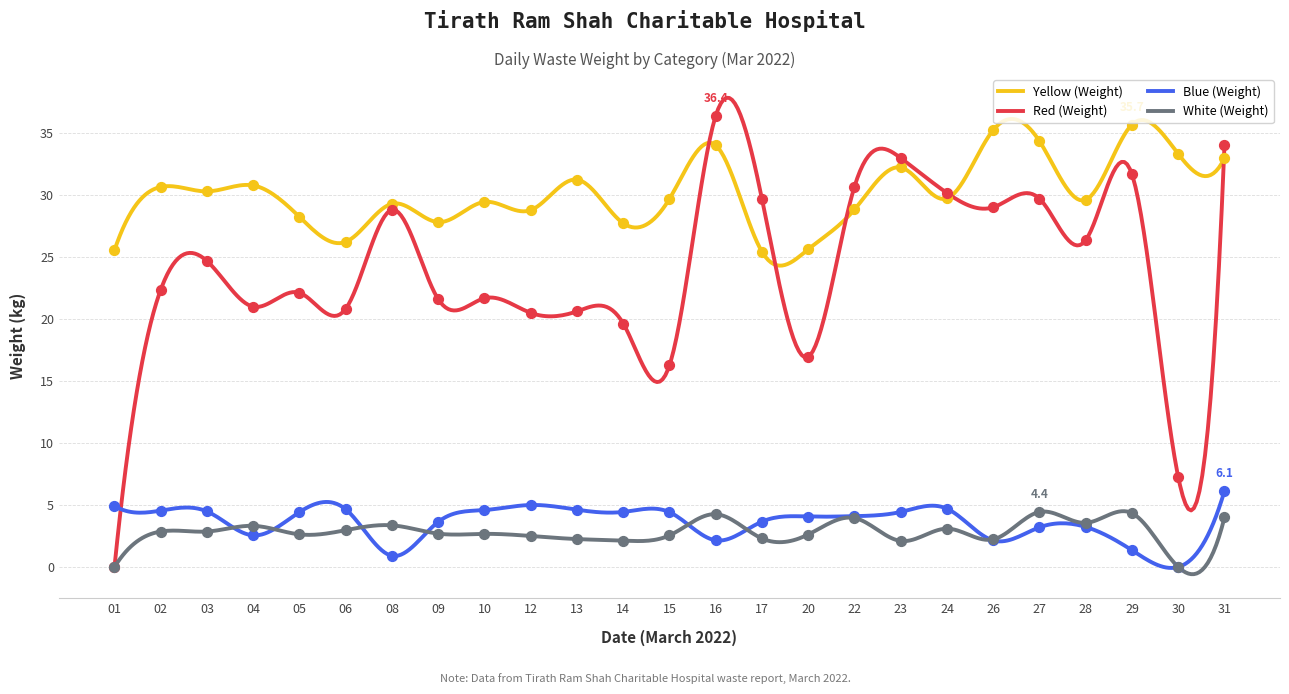

What is the total value across all series at 24?

67.7